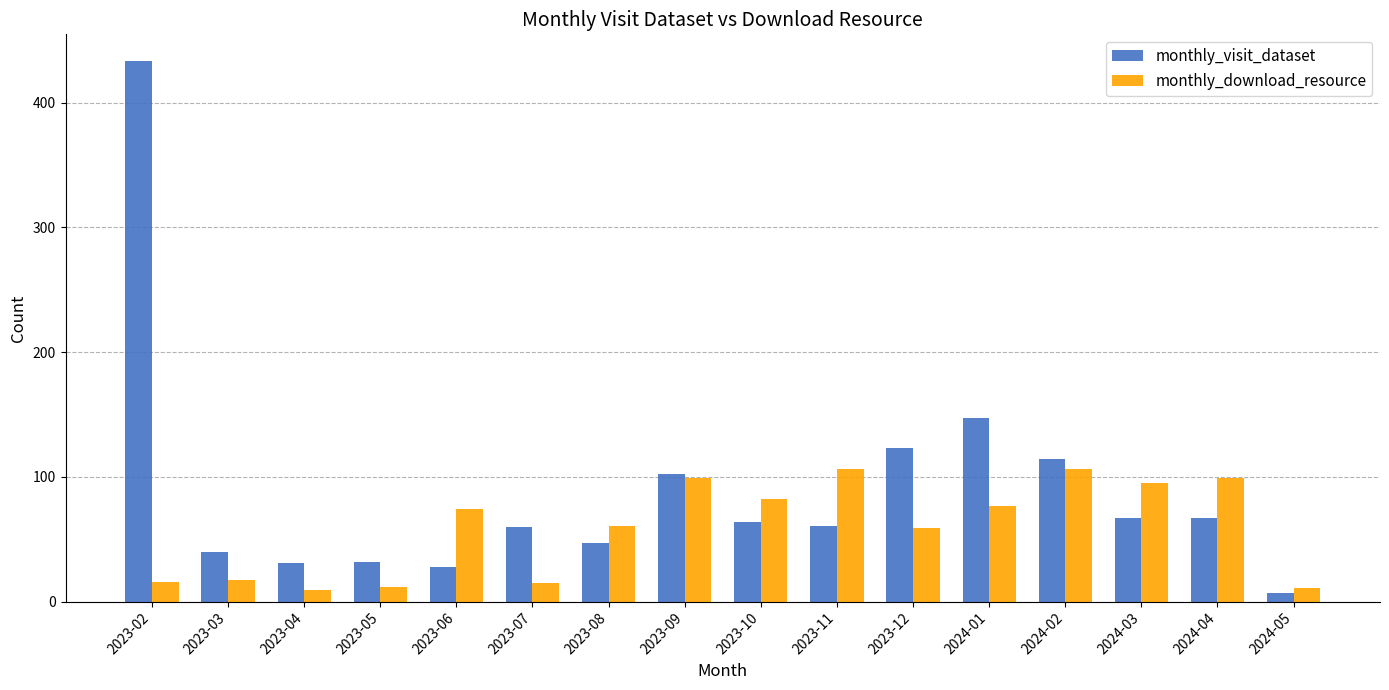

Is the value of monthly_visit_dataset at 2023-02 greater than the value of monthly_download_resource at 2023-09?

Yes